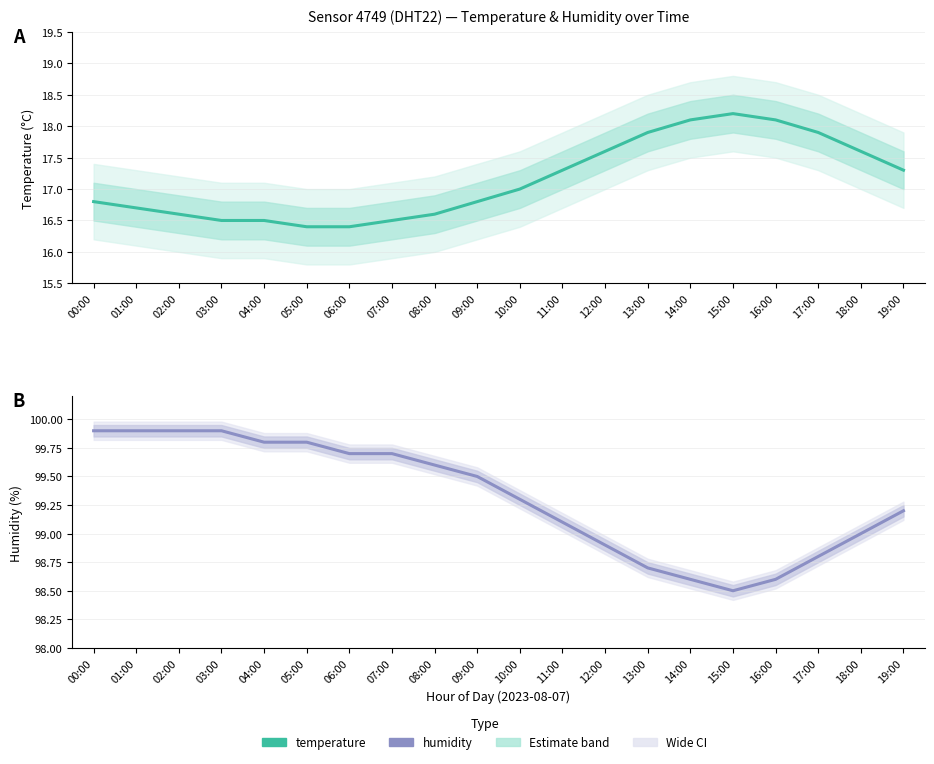

What is the label of the 17th point from the right?

03:00